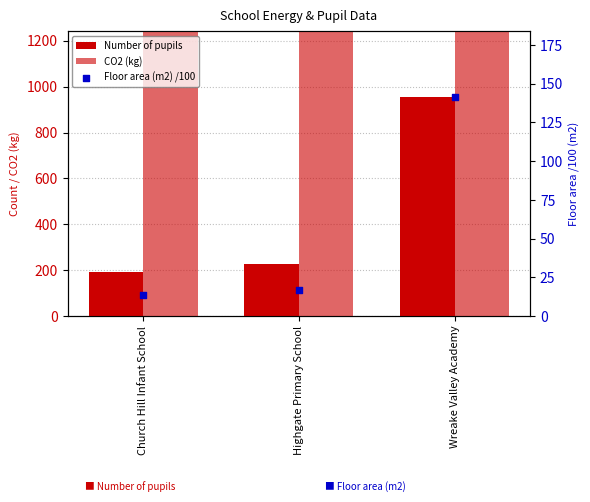

What is the total value across all series at Church Hill Infant School?

2407.8